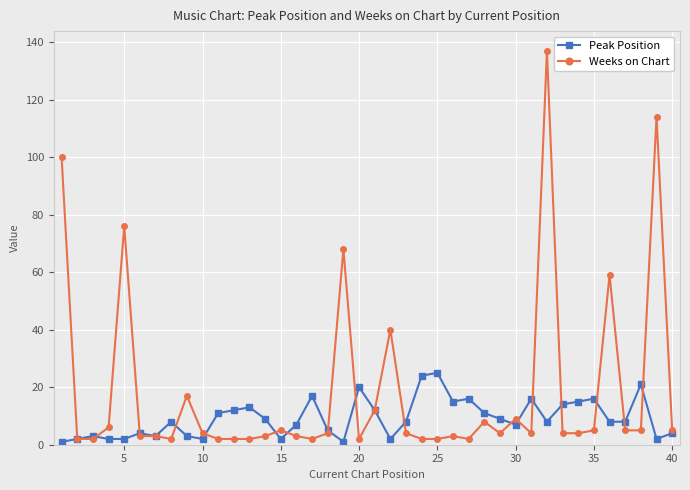

Rank the series by their maximum value, from lowest to highest.

Peak Position, Weeks on Chart